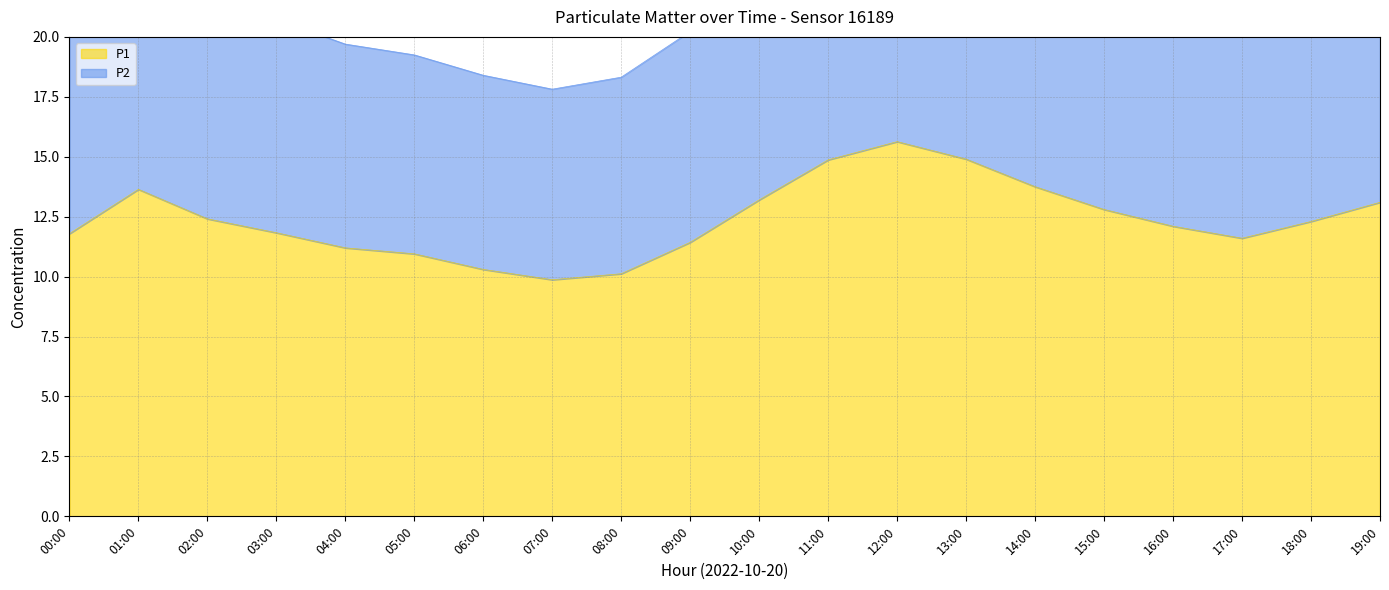

Is the value of P2 at 10:00 greater than the value of P1 at 00:00?

Yes